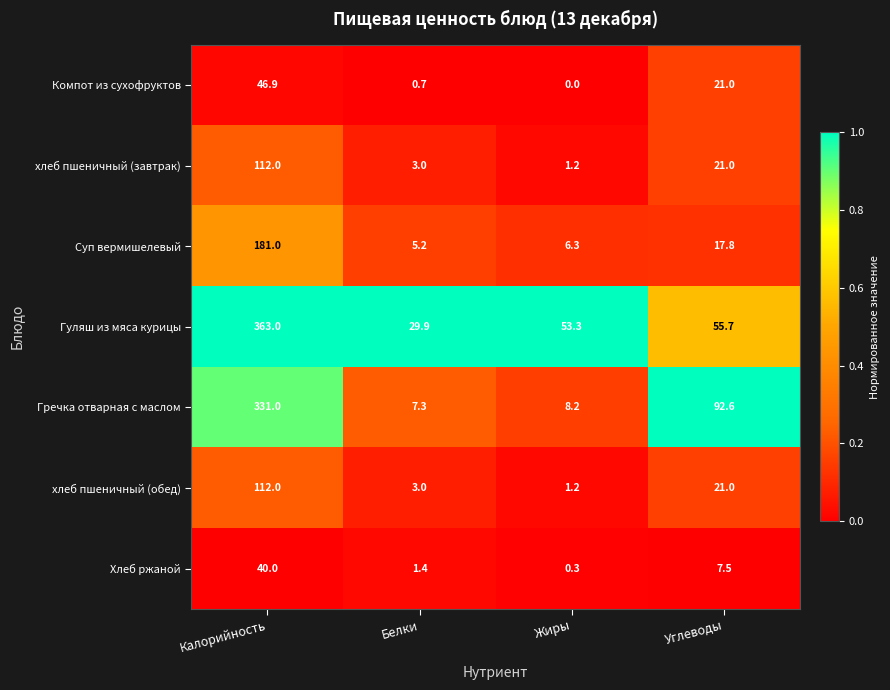

At which label is Суп вермишелевый closest to 93?

Углеводы